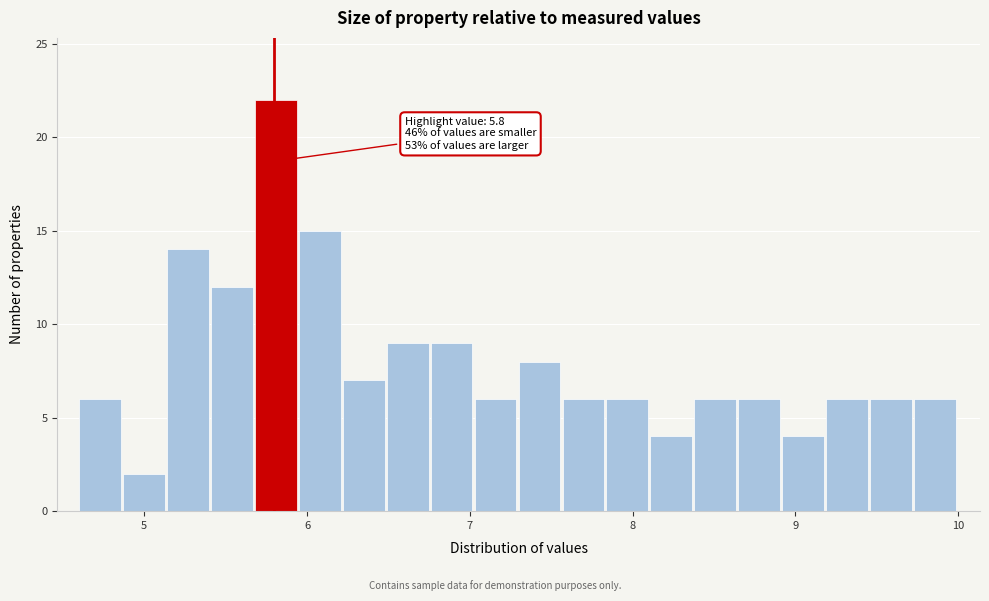

Read against the x-axis, roughly where is the centre of the tallest bar?

5.8